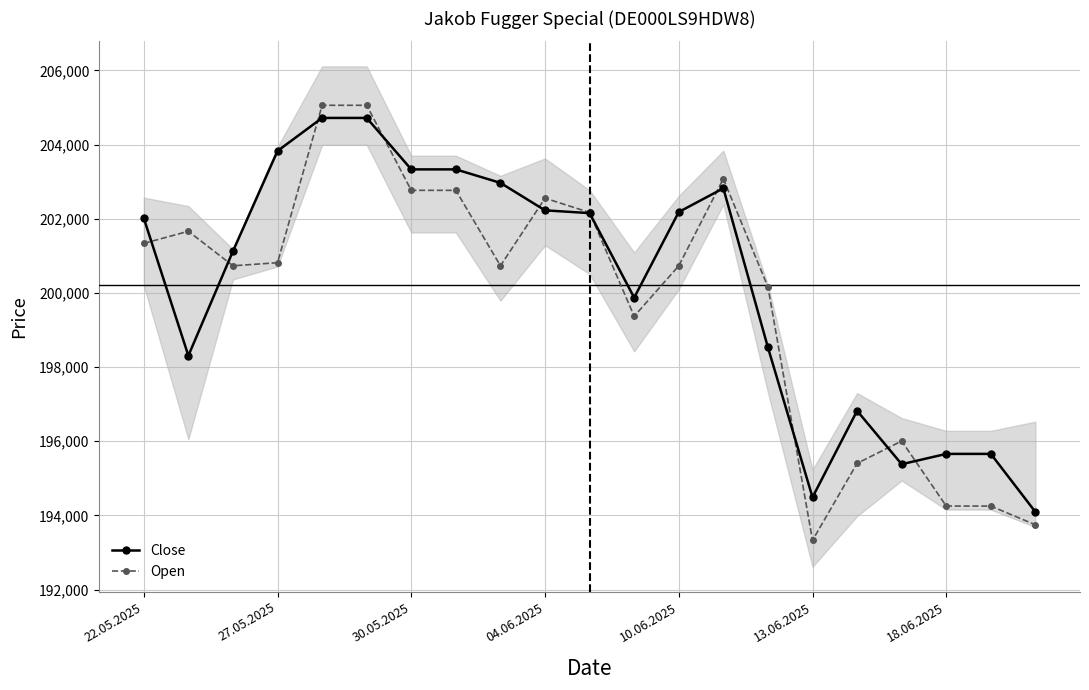

What is the minimum value shown in the chart?

193330